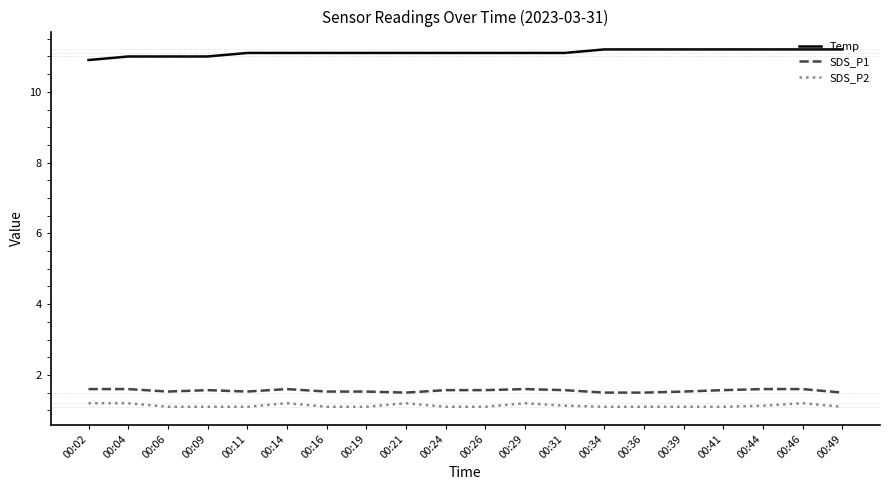

What is the greatest value displayed?

11.2